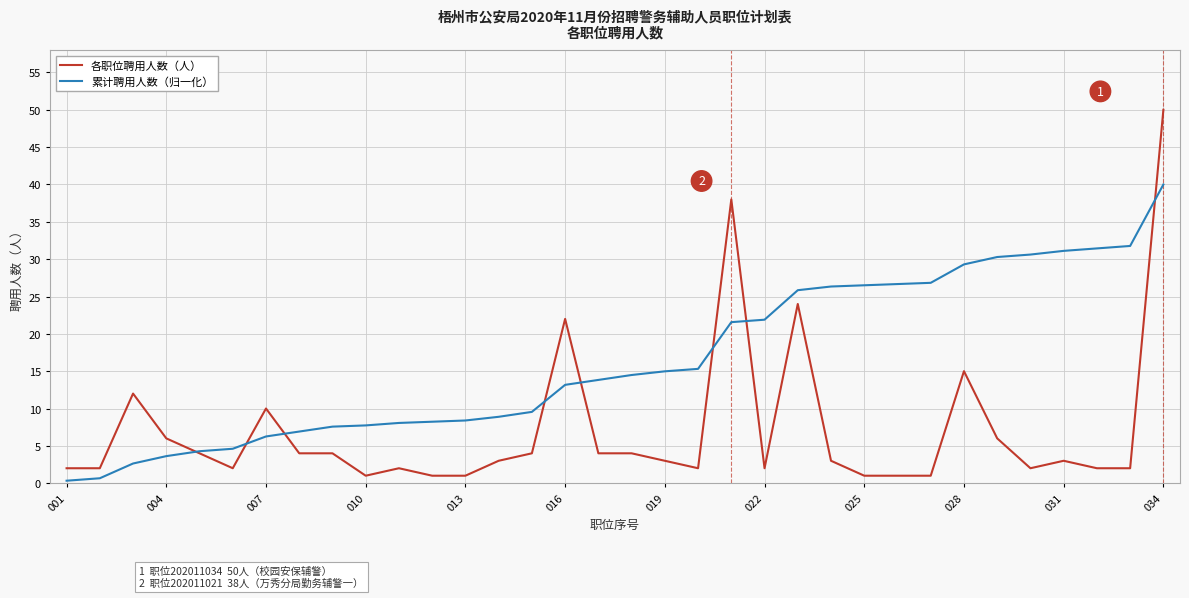

List the series in order of their peak value, lowest first.

累计聘用人数（归一化）, 各职位聘用人数（人）